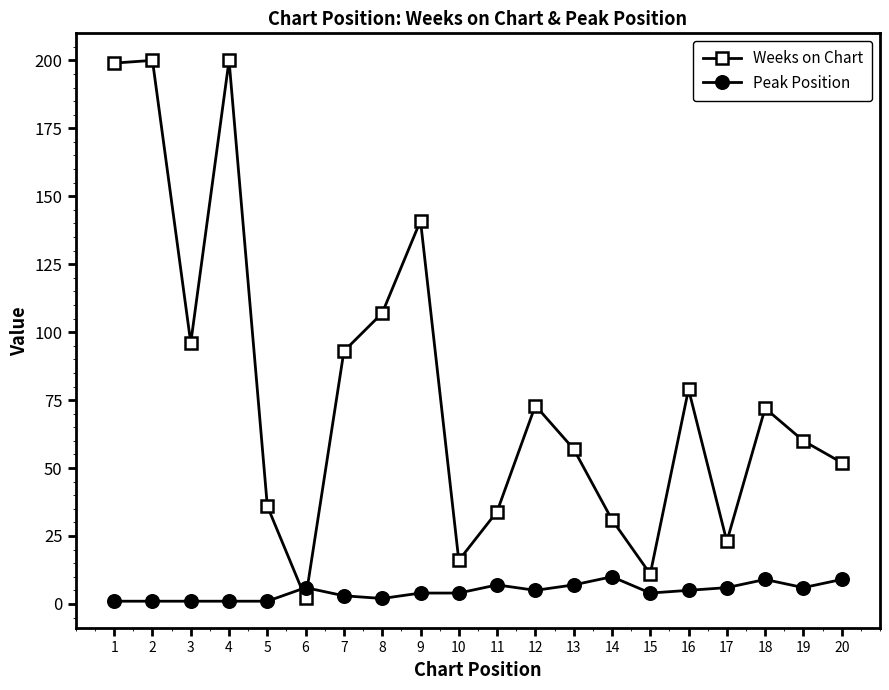

Reading left to right, what are all the values shown in this chart?

Weeks on Chart: 1=199	2=200	3=96	4=200	5=36	6=2	7=93	8=107	9=141	10=16	11=34	12=73	13=57	14=31	15=11	16=79	17=23	18=72	19=60	20=52
Peak Position: 1=1	2=1	3=1	4=1	5=1	6=6	7=3	8=2	9=4	10=4	11=7	12=5	13=7	14=10	15=4	16=5	17=6	18=9	19=6	20=9